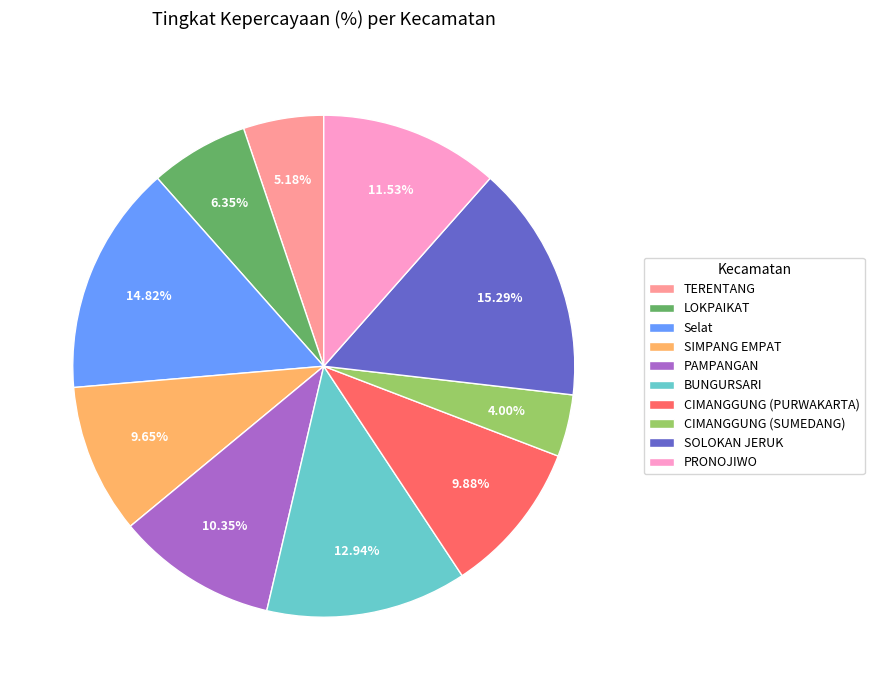

How many segments does this pie chart have?

10